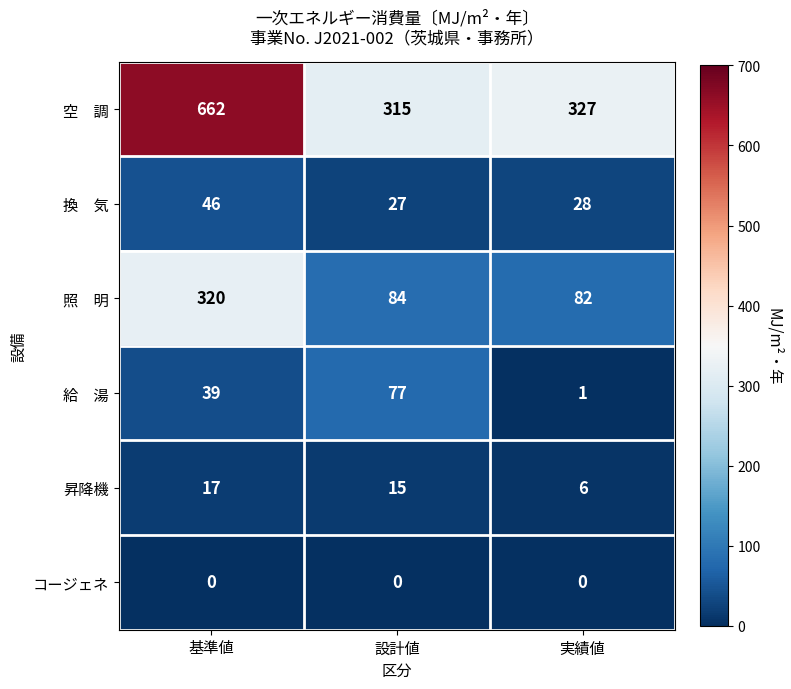

What is the spread (max minus min) of values at 設計値?

315